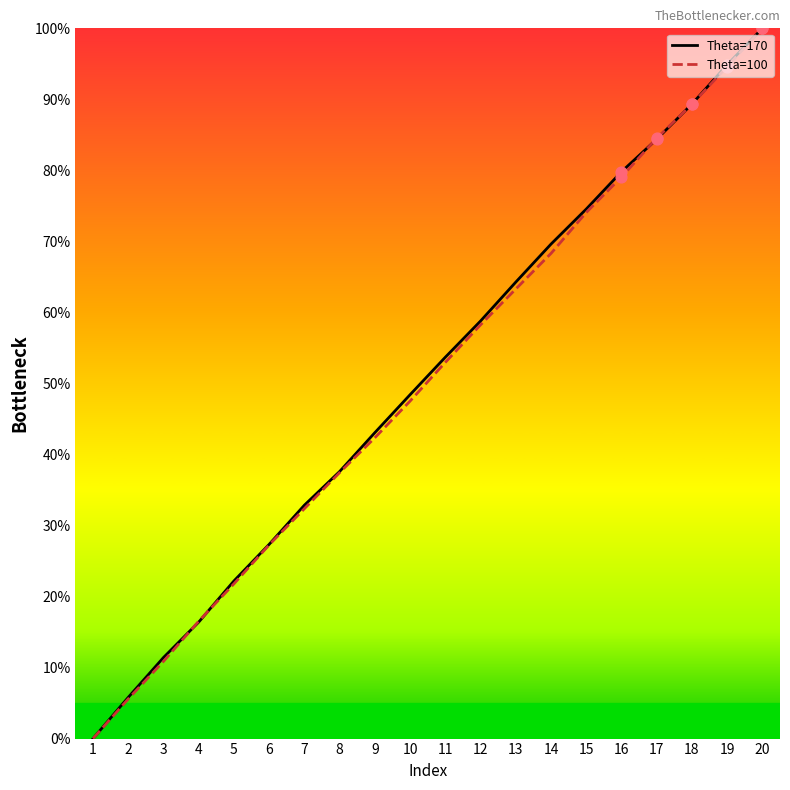

Which series contains the lowest Y value?

Theta=170